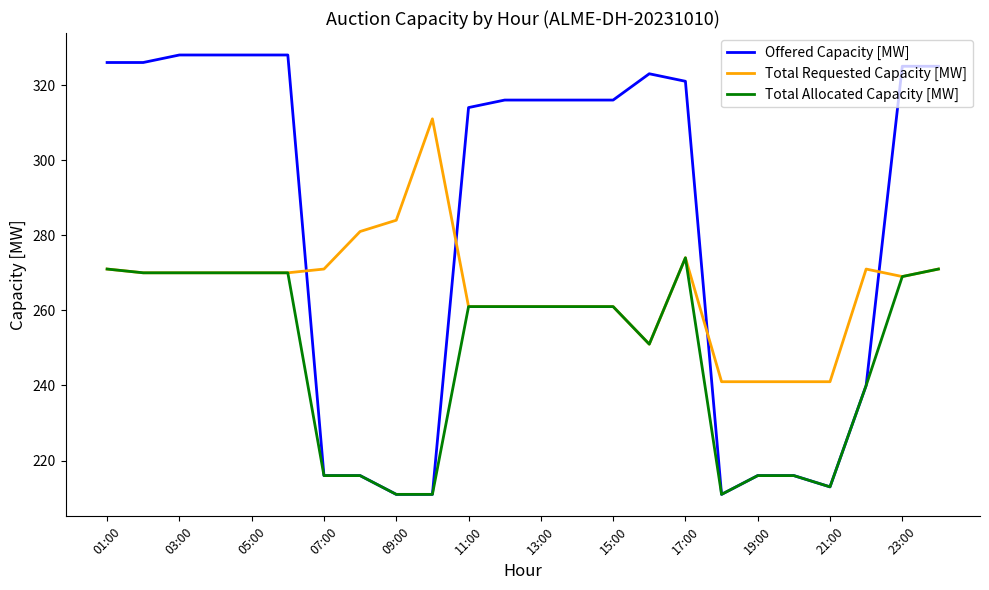

What is the difference between the maximum and minimum values in the Offered Capacity [MW] series?

117